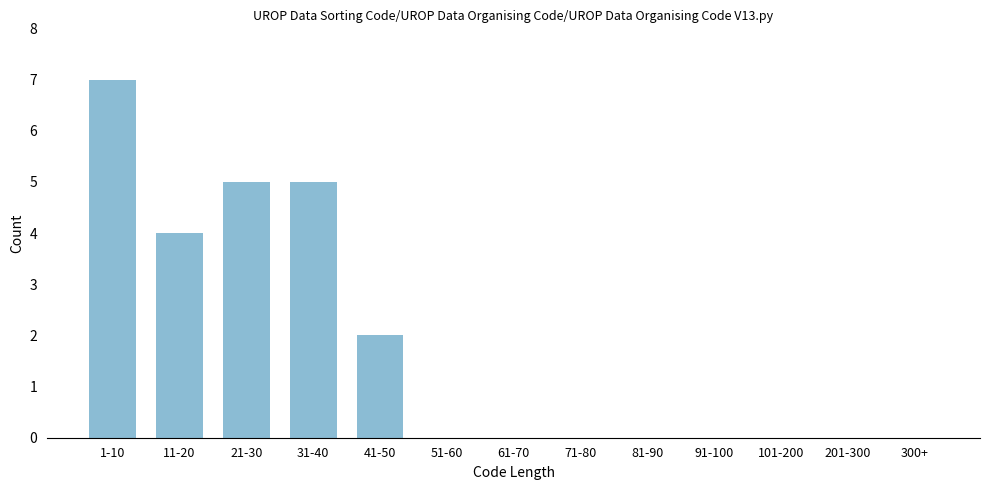

Reading left to right, extract all data points from this chart.

1-10=7	11-20=4	21-30=5	31-40=5	41-50=2	51-60=0	61-70=0	71-80=0	81-90=0	91-100=0	101-200=0	201-300=0	300+=0